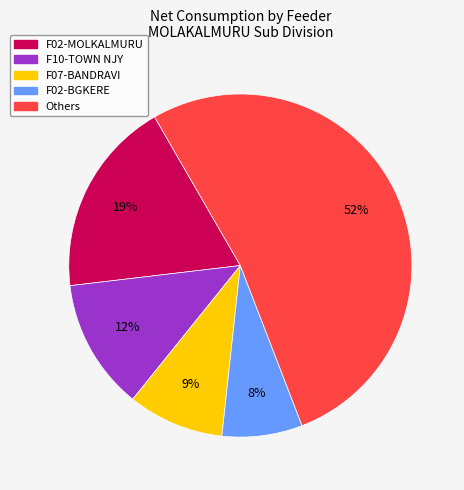

Which slice is the largest?

Others